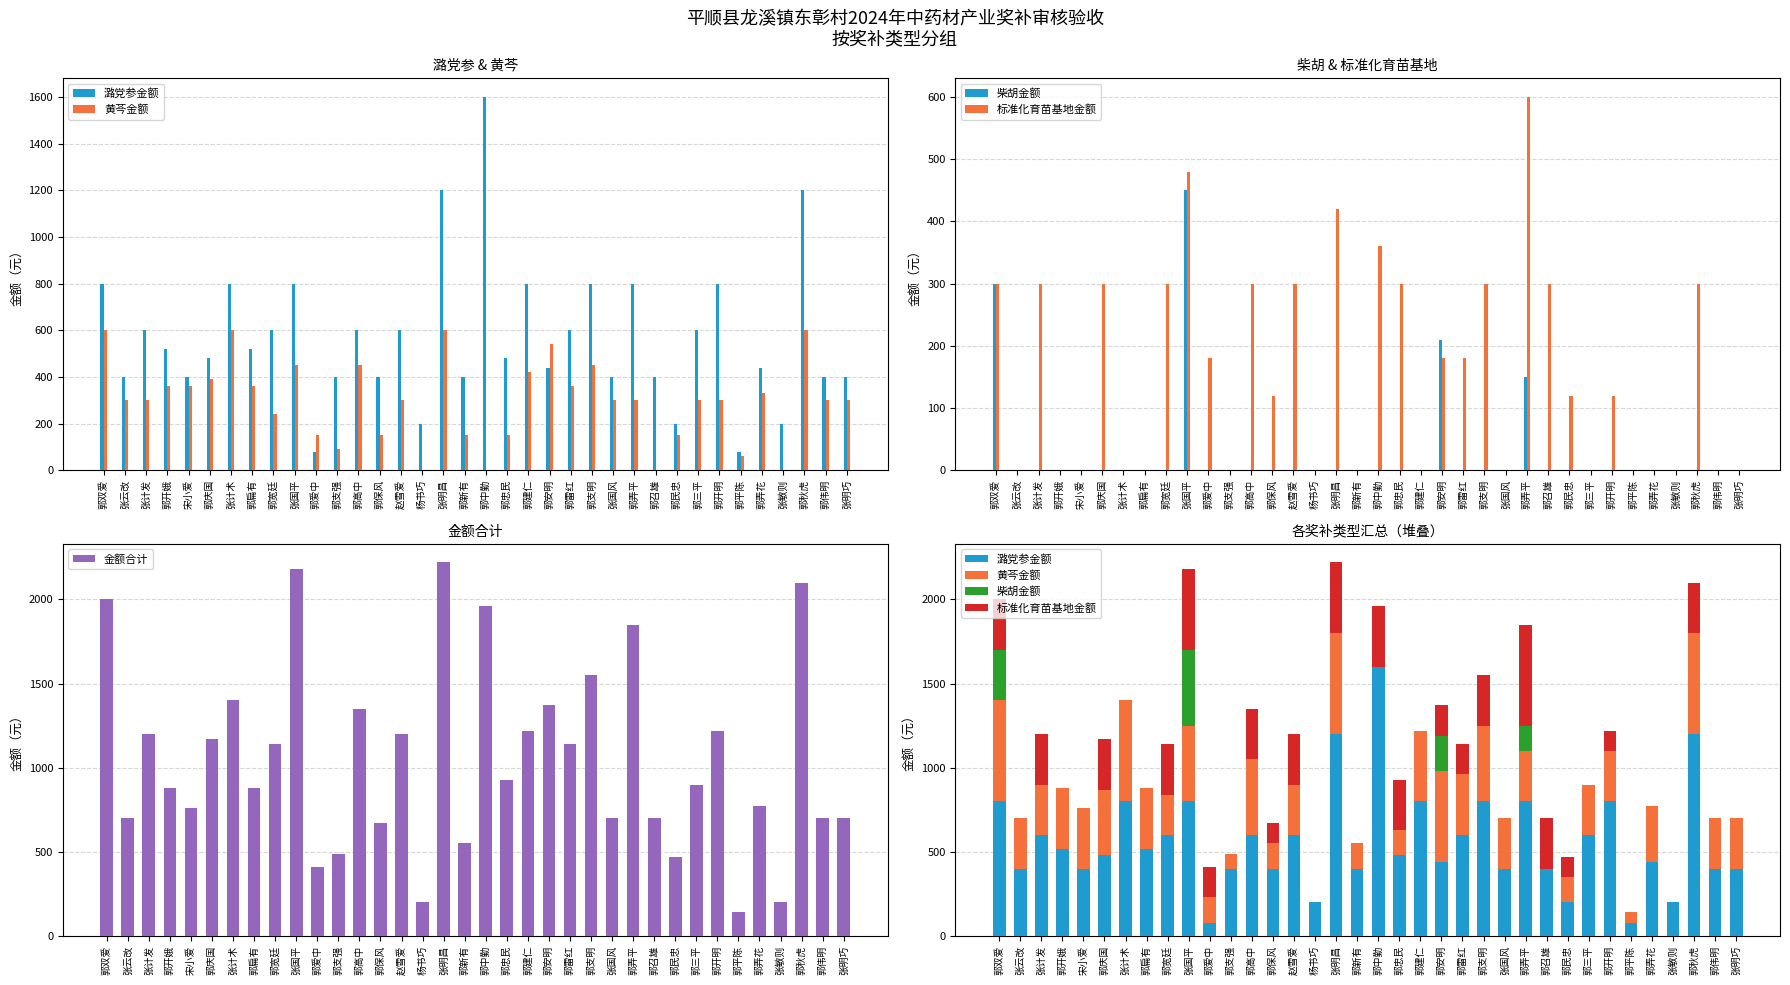

What is the spread (max minus min) of values at 张明巧?

700